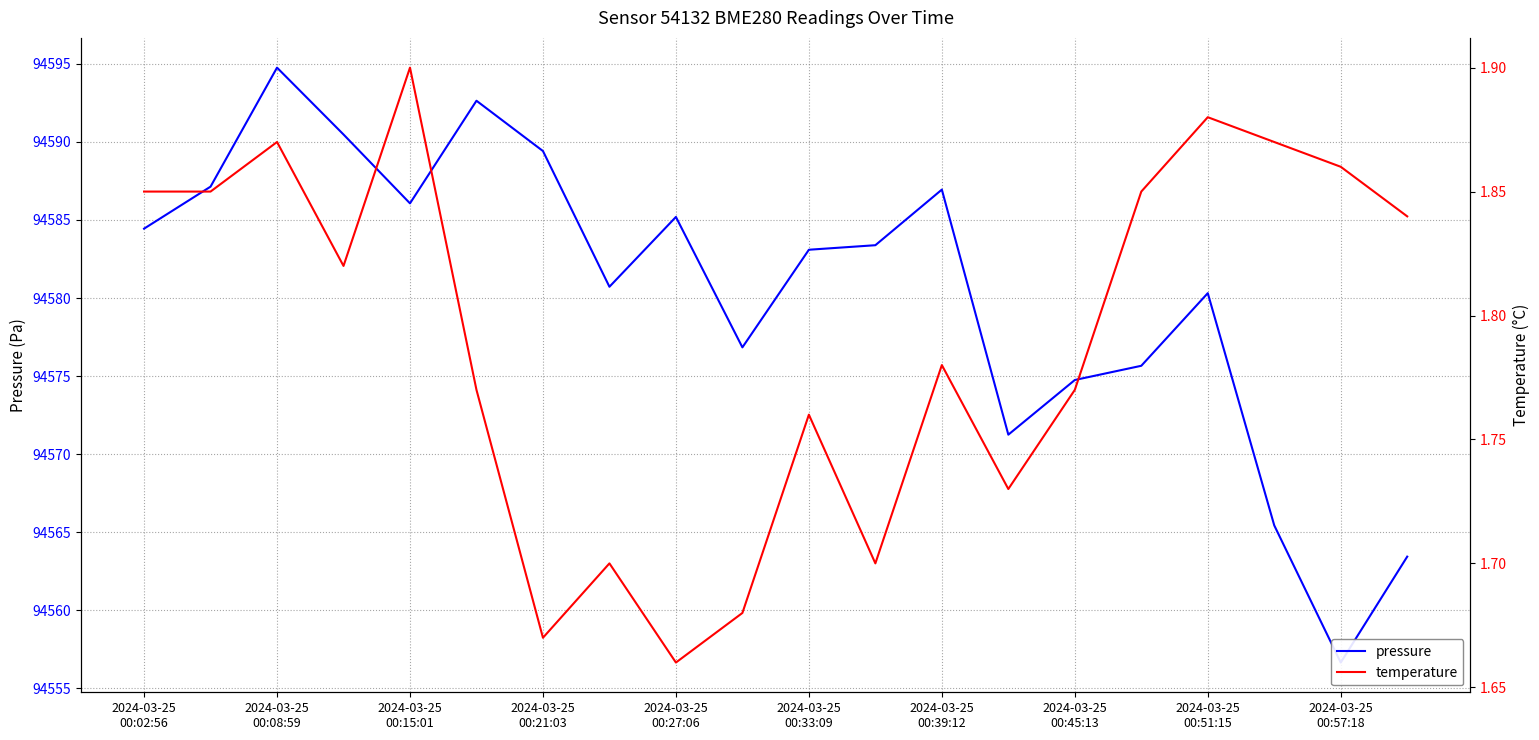

What position from the right is 2024-03-25 00:39:12?

8